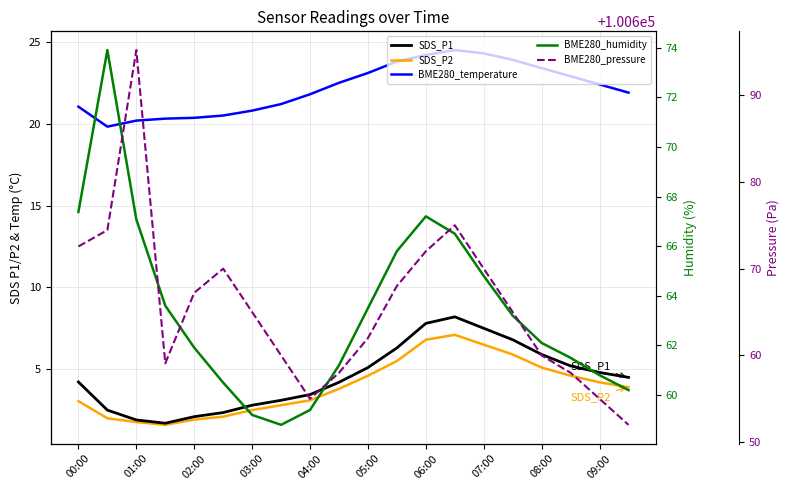

Which series has the largest range (max minus min)?

BME280_pressure